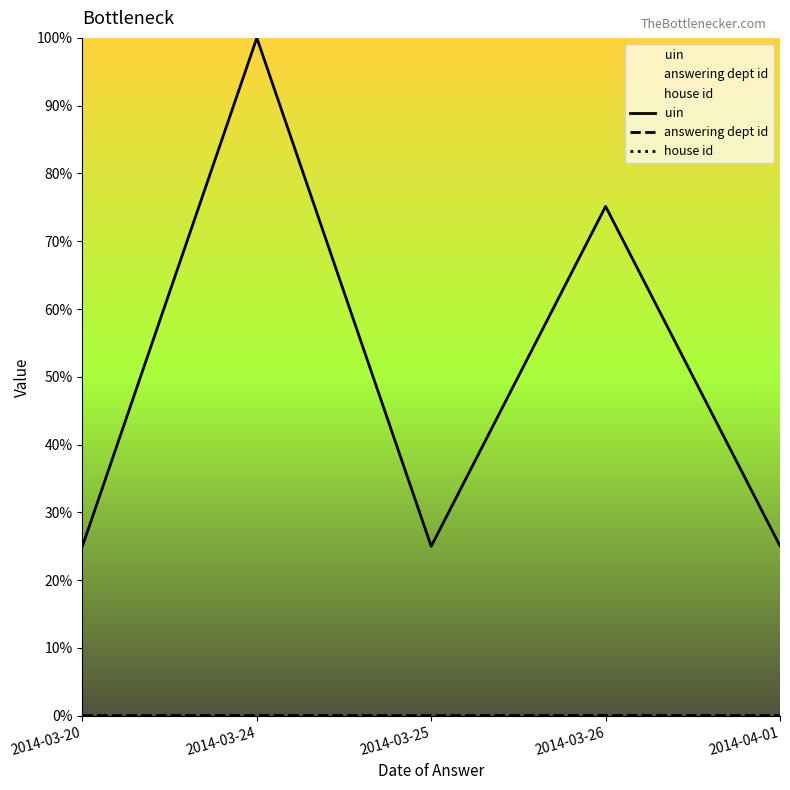

The value of house id at 2014-03-24 is 0.0. True or false?

True